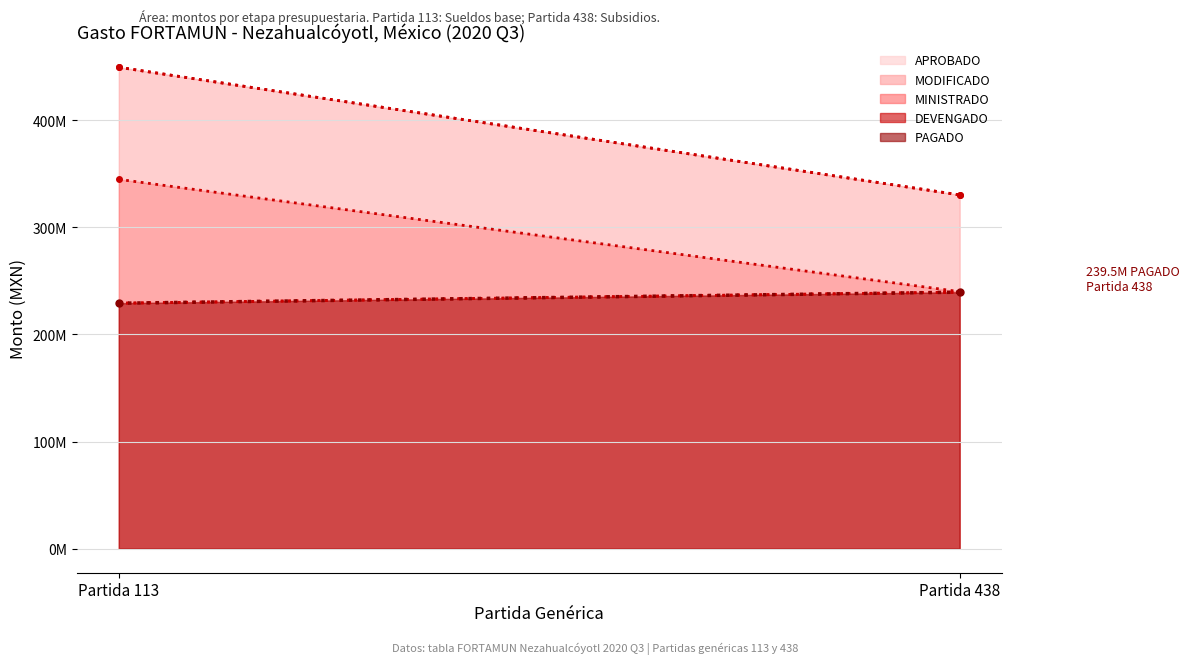

What is the value of the PAGADO point at the 1st from the left?

229177904.4